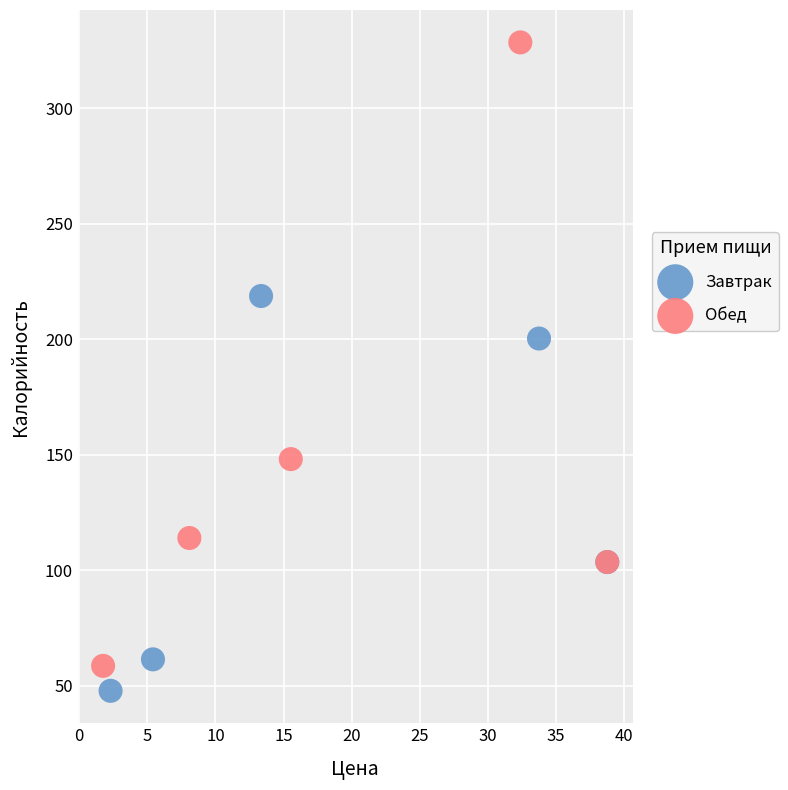

Which series reaches the maximum Y coordinate?

Обед